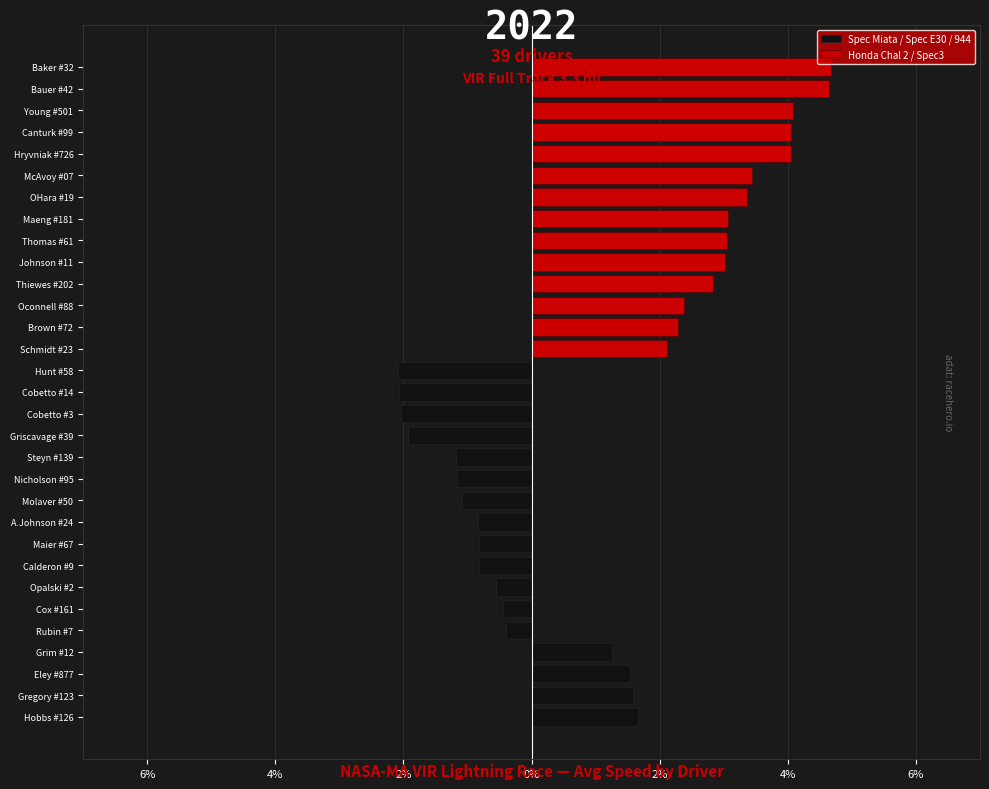

What is the highest value of the Spec Miata / Spec E30 / 944 series?

1.7